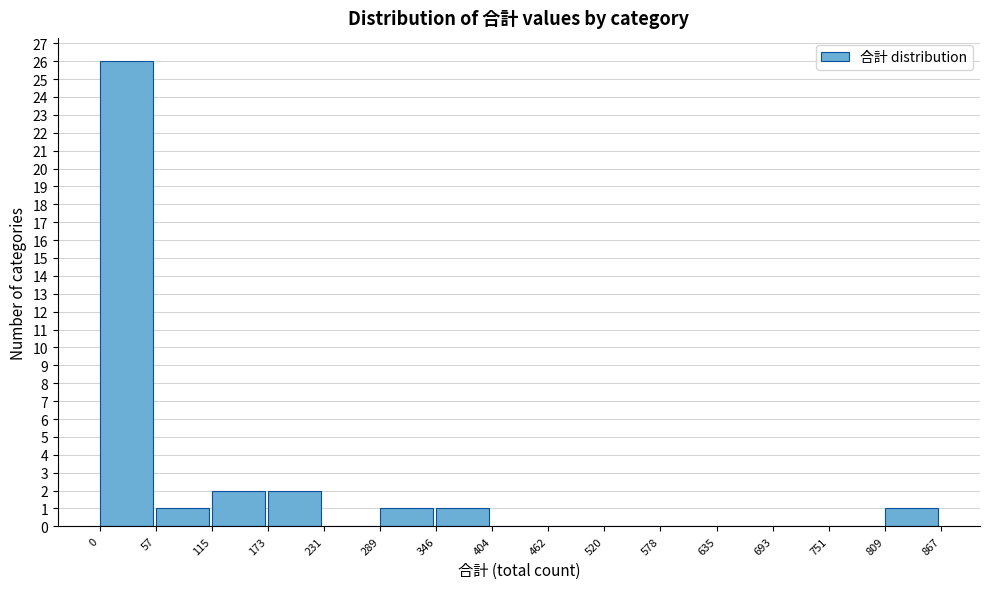

Reading left to right, transcribe this chart: for each bar, give the range it covers on the x-axis and its height. The values are not printed on the chart, so give them approximately, as read against the axis.

0 to 57: 26
57 to 115: 1
115 to 173: 2
173 to 231: 2
231 to 289: 0
289 to 346: 1
346 to 404: 1
404 to 462: 0
462 to 520: 0
520 to 578: 0
578 to 635: 0
635 to 693: 0
693 to 751: 0
751 to 809: 0
809 to 867: 1